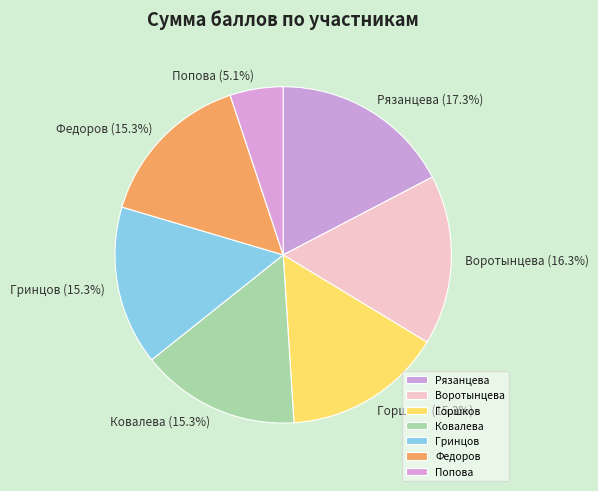

What is the ratio of the value at Горшков to the value at Ковалева?

1.0